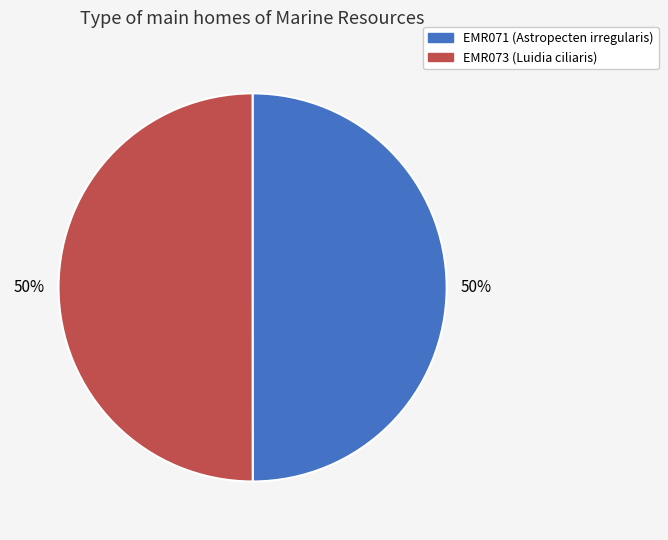

Approximately how many times larger is the value at EMR073 compared to EMR071?

1.0